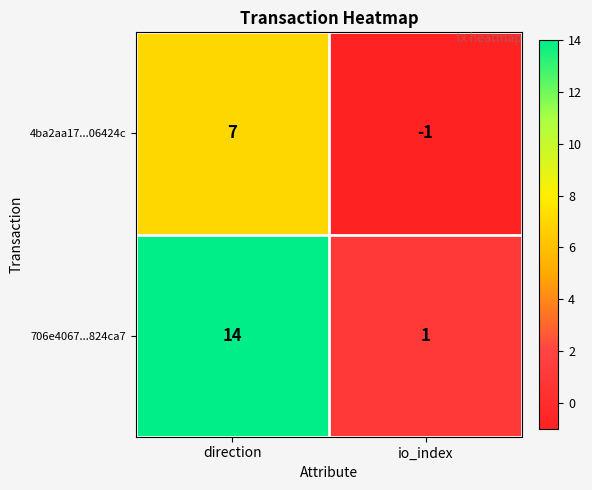

The 706e4067...824ca7 series shows 24 at direction. True or false?

False